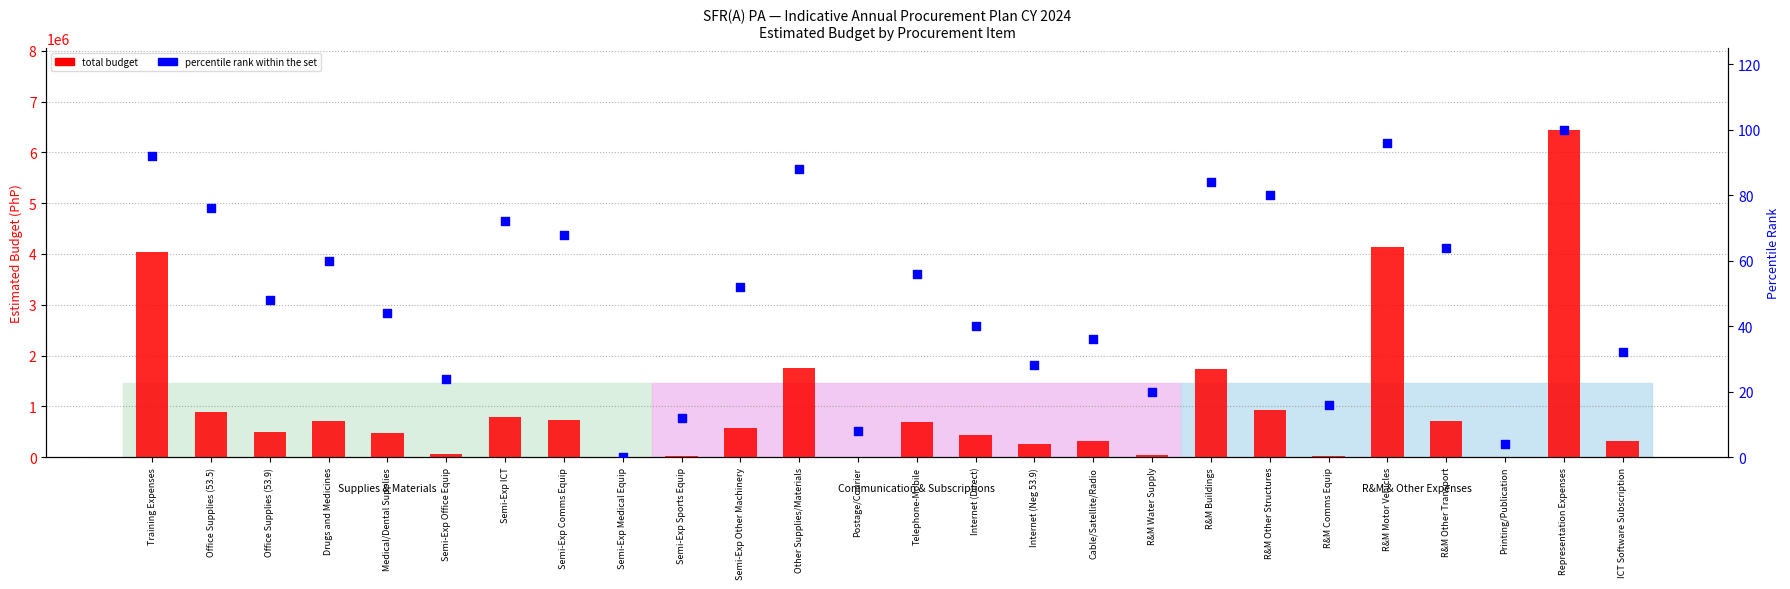

Which series reaches the maximum Y coordinate?

Total Budget (PhP)